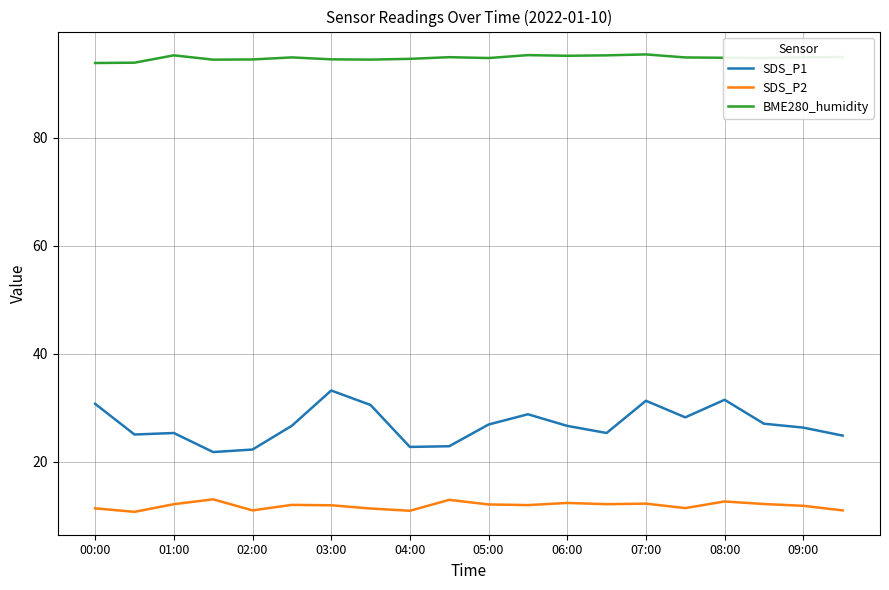

What is the sum of all SDS_P2 values?

237.5